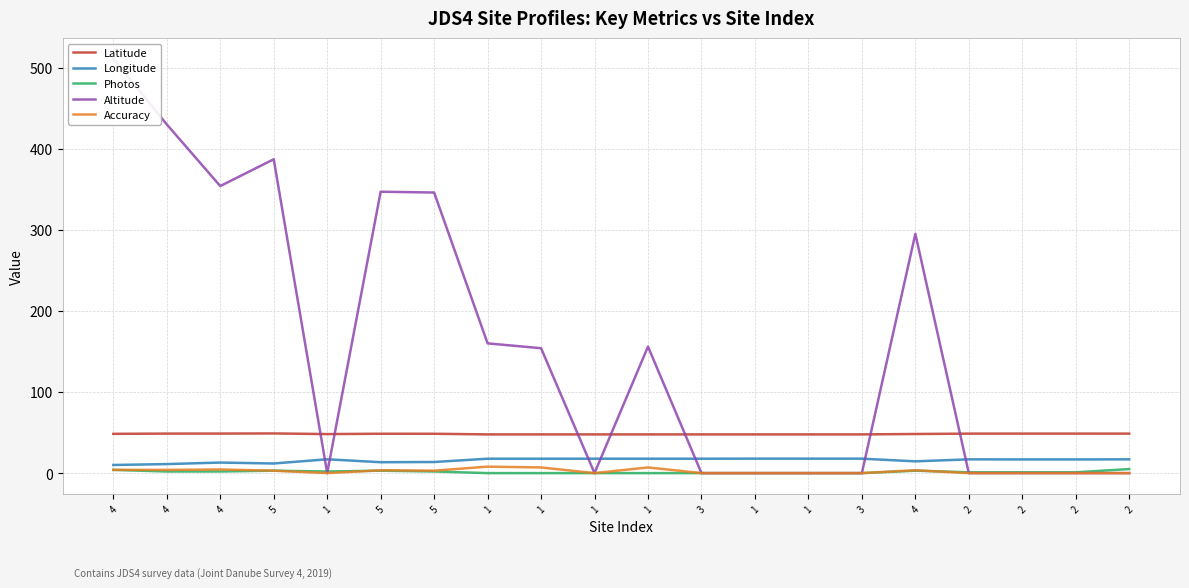

Does the chart have visible grid lines?

Yes